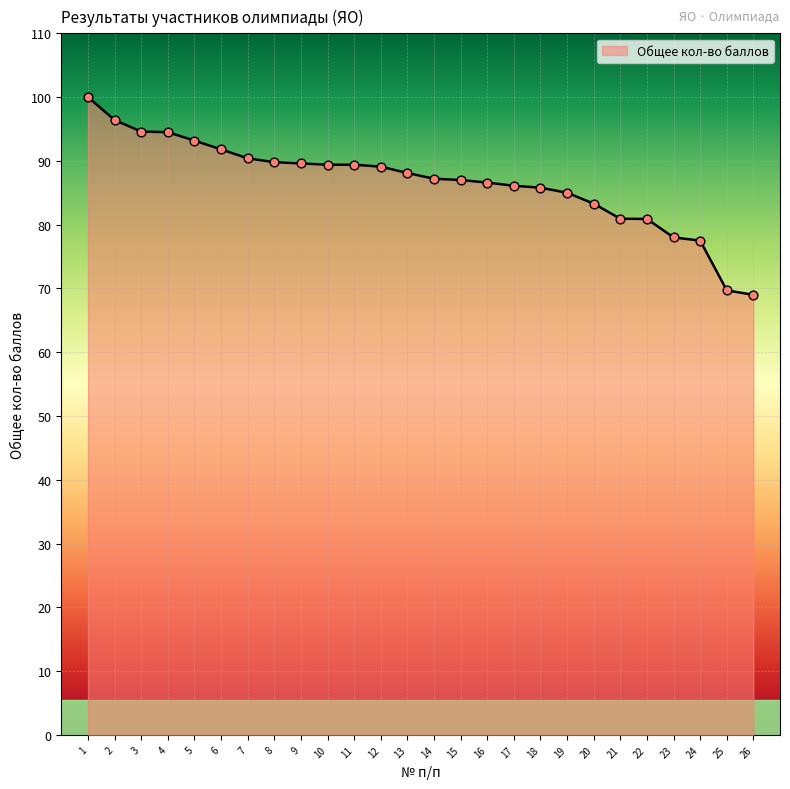

Approximately how many times larger is the value at 6 compared to 18?

1.1